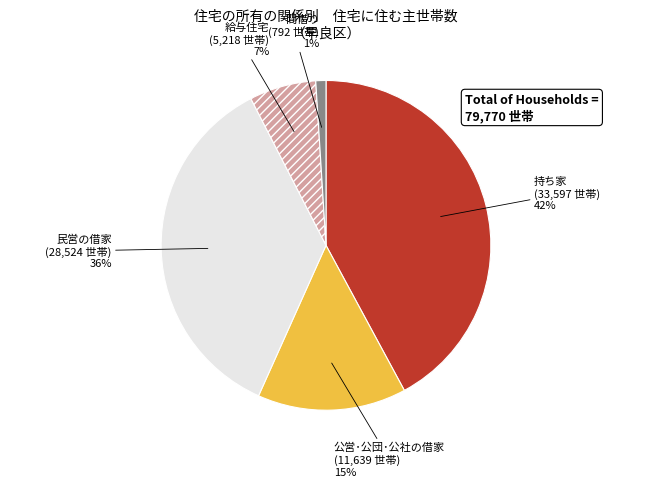

The 持ち家 slice represents 51% of the pie. True or false?

False